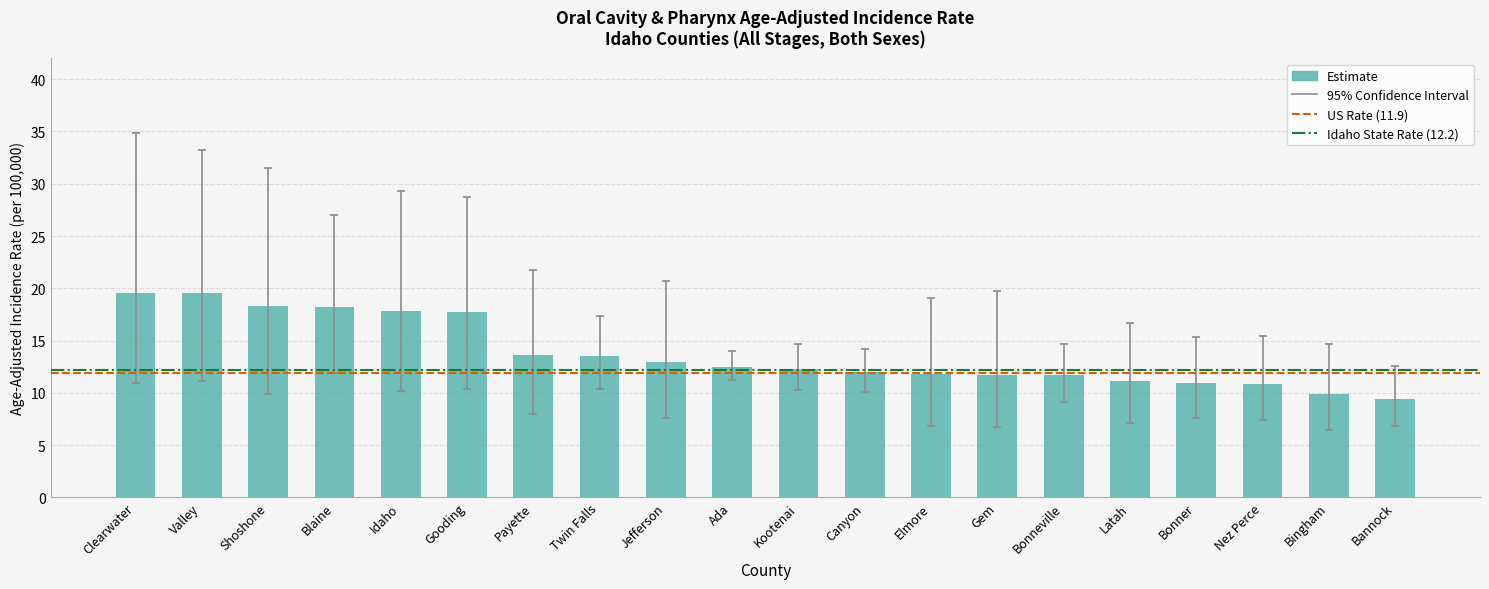

How many bars are there in total?

20